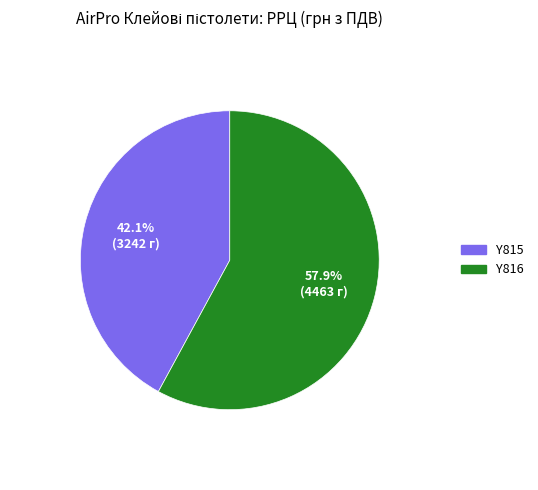

Is there any slice that represents more than half of the pie?

Yes